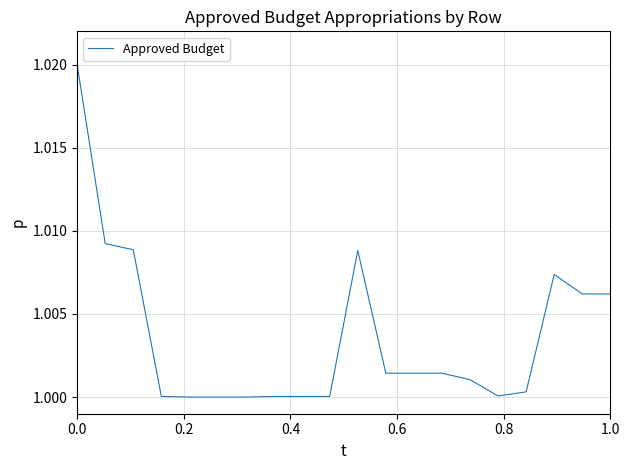

Does the chart display data point markers on the line(s)?

No